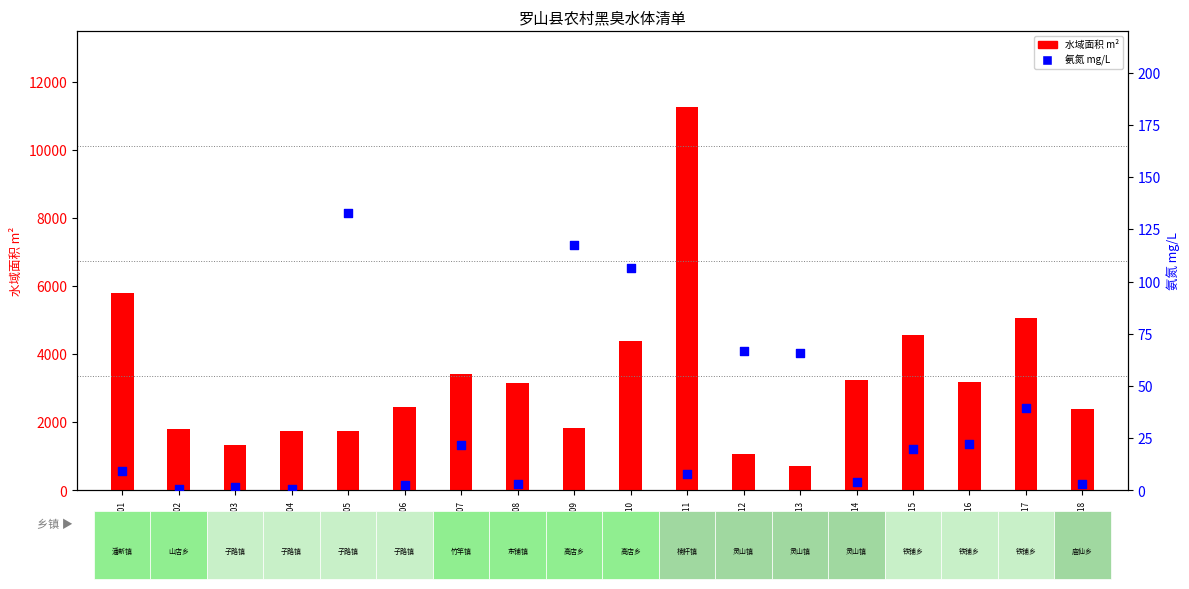

What is the total value across all series at 4115210017?

5113.4